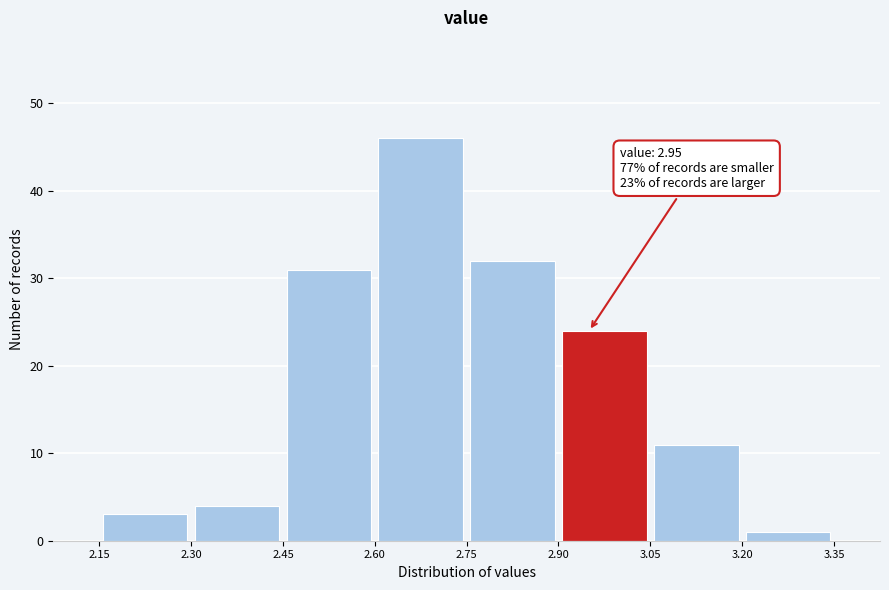

Over which range of the x-axis is the bar tallest?

2.60 to 2.75